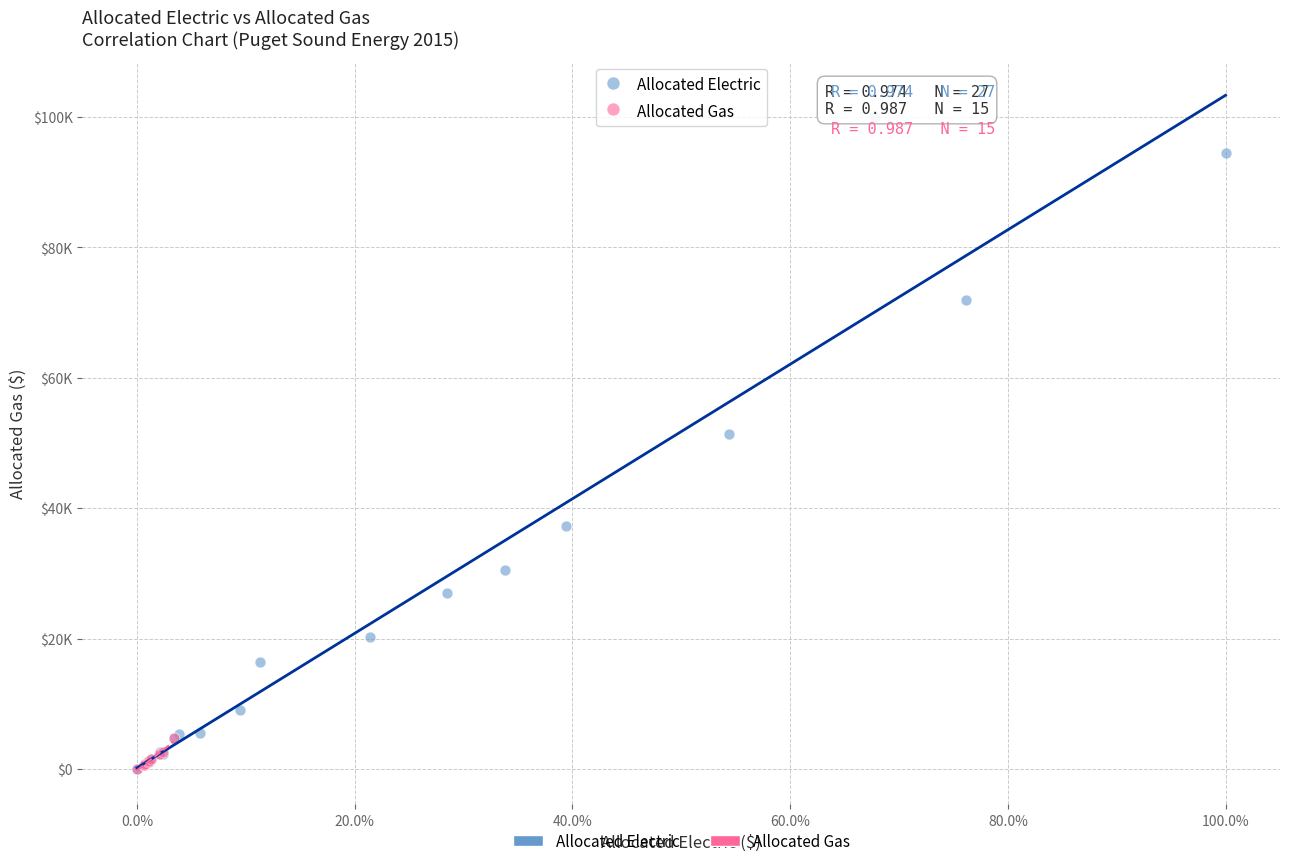

What are all the series names shown in the legend?

Allocated Electric, Allocated Gas